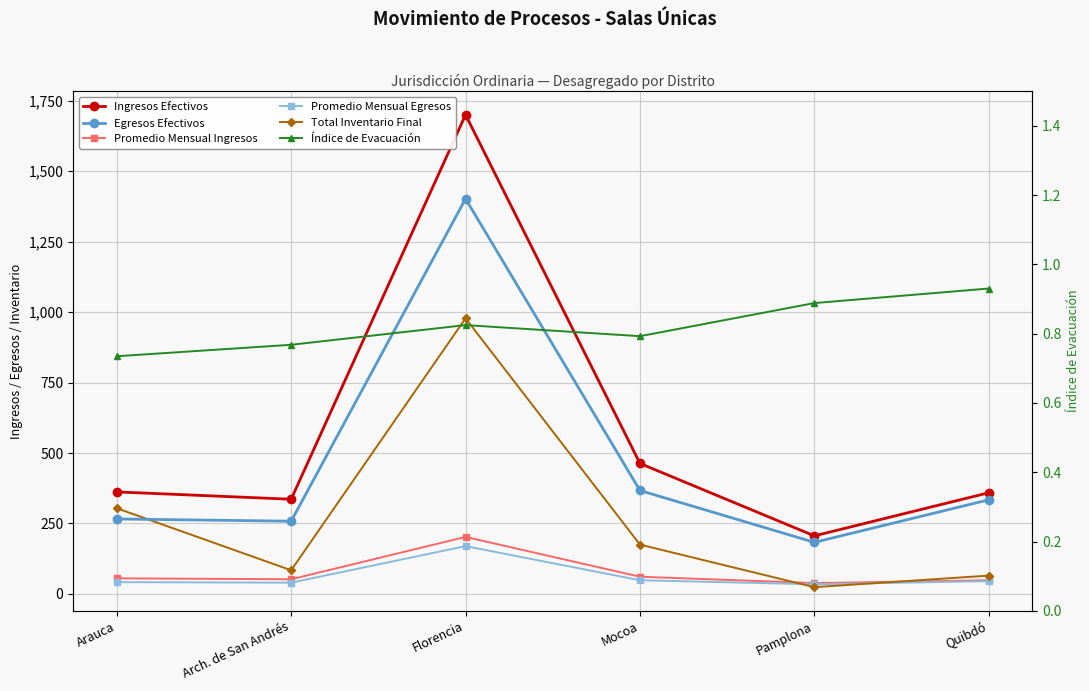

How many intersections are there between Total Inventario Final and Promedio Mensual Egresos?

2